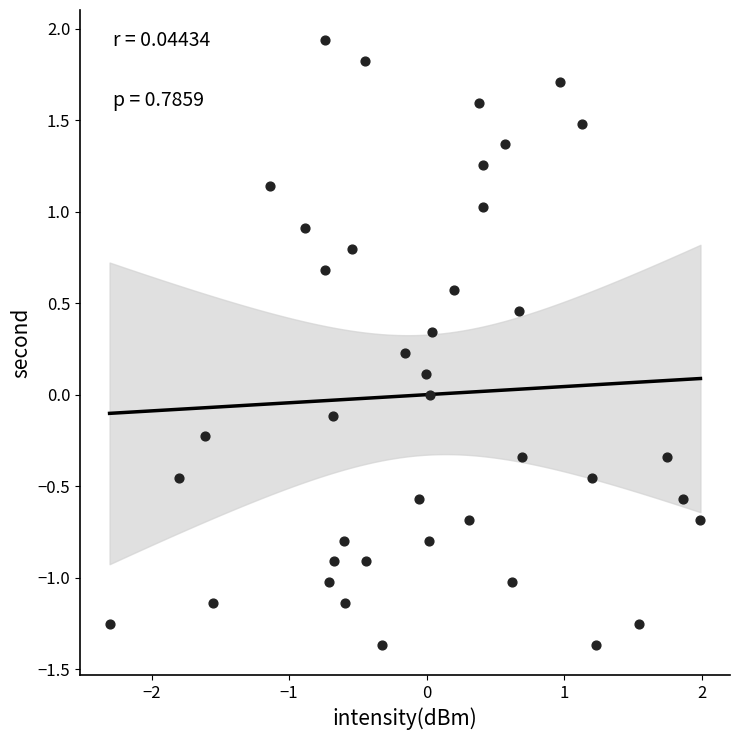

What is the range of X values (max minus min)?

4.3